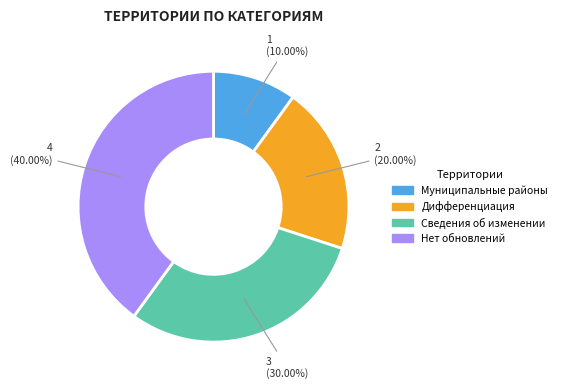

The Сведения об изменении slice represents 30% of the pie. True or false?

True